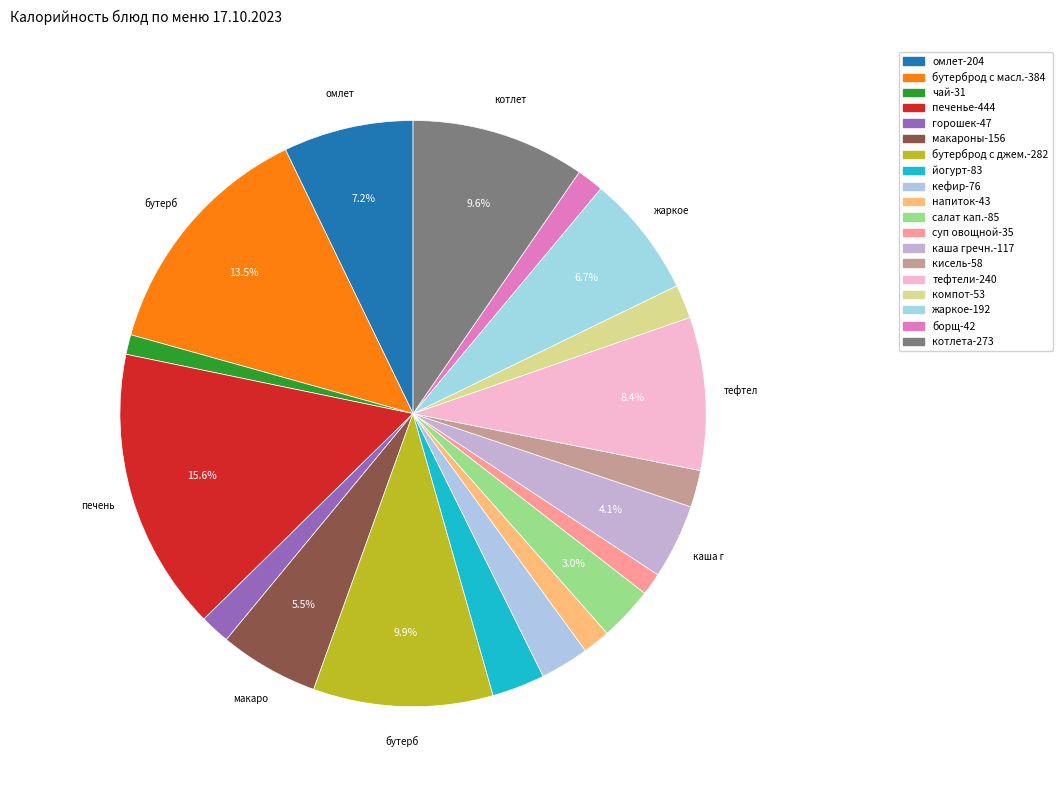

Rank the categories by value from highest to lowest.

печенье, бутерброд с маслом, бутерброд с джемом, котлета мясная с овощами, тефтели мясные, омлет натуральный с маслом, жаркое по-домашнему, макароны с сыром, каша гречневая, салат из квашеной капусты с ягодой, йогурт, кефир с сахаром, кисель плодово-ягодный, компот из сухофруктов, зеленый горошек, напиток из ягод, борщ со сметаной, суп из овощей со сметаной, Чай с сахаром